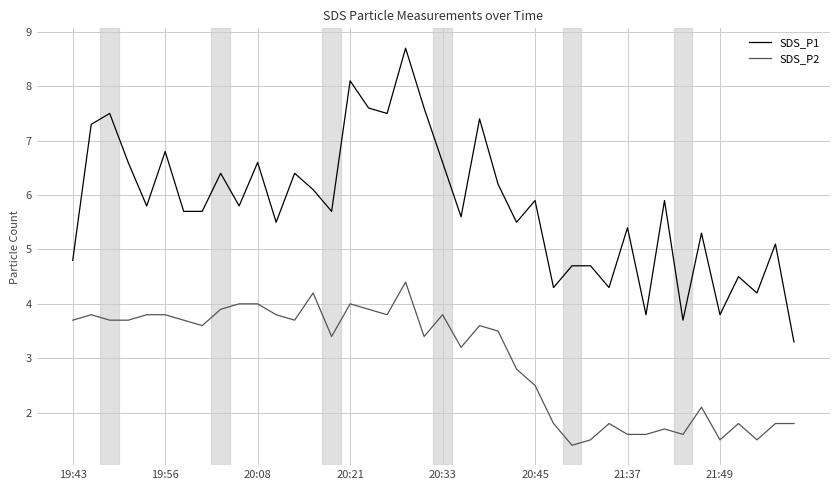

Which series has the widest spread of values?

SDS_P1